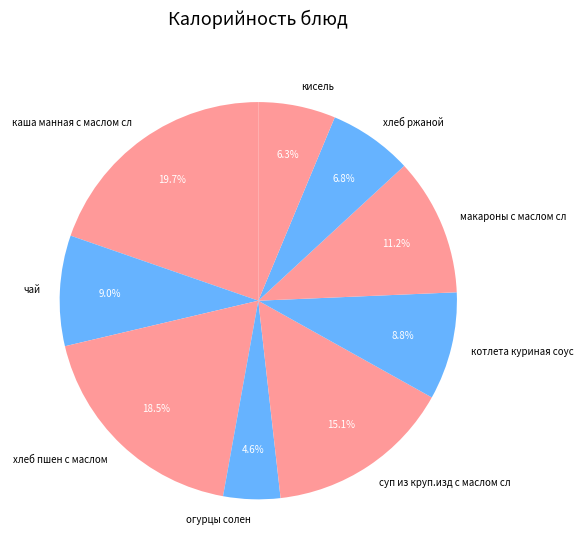

To the nearest percent, what is the combined percentage of макароны с маслом сл and чай?

20%